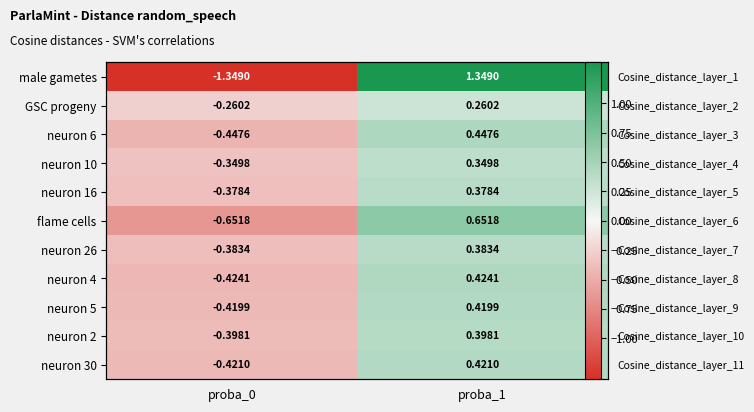

Where is flame cells nearest to the value 0?

proba_0